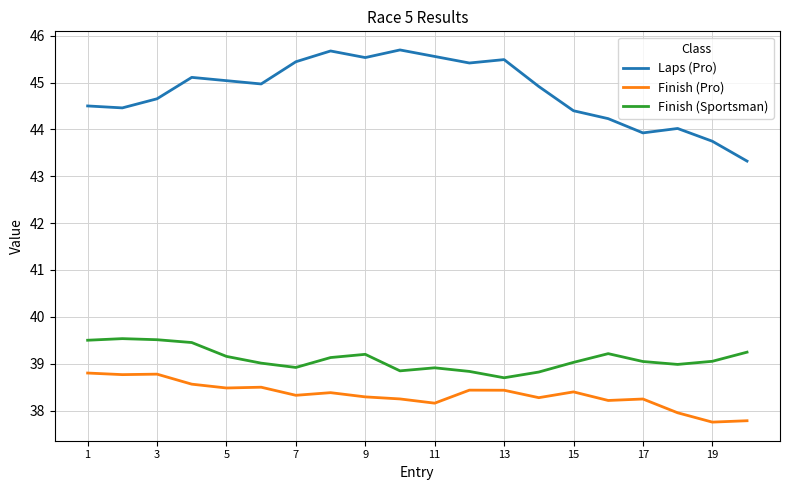

What is the difference between the maximum and minimum values in the Finish (Pro) series?

1.0